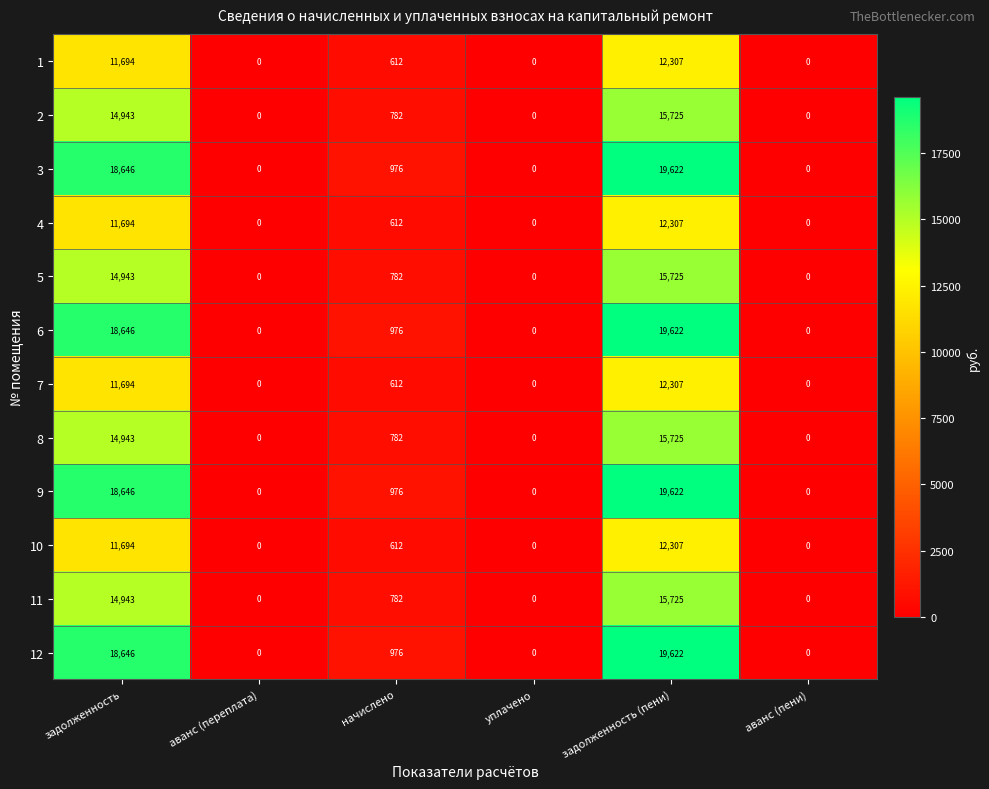

The 2 series shows 15725 at задолженность (пени). True or false?

True